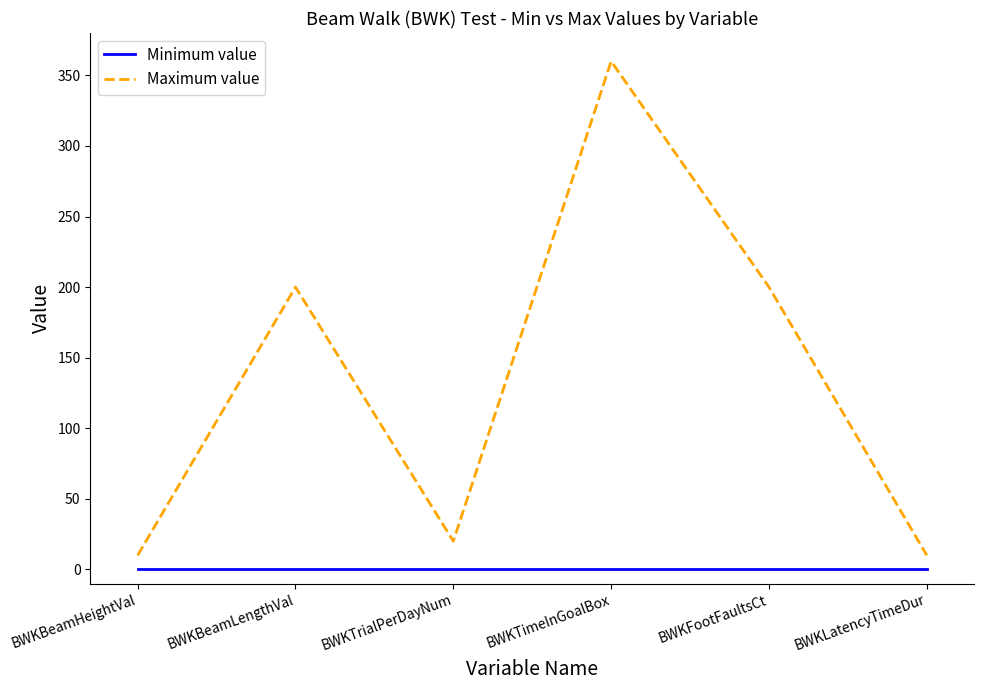

List the series in order of their overall mean, lowest first.

Minimum value, Maximum value